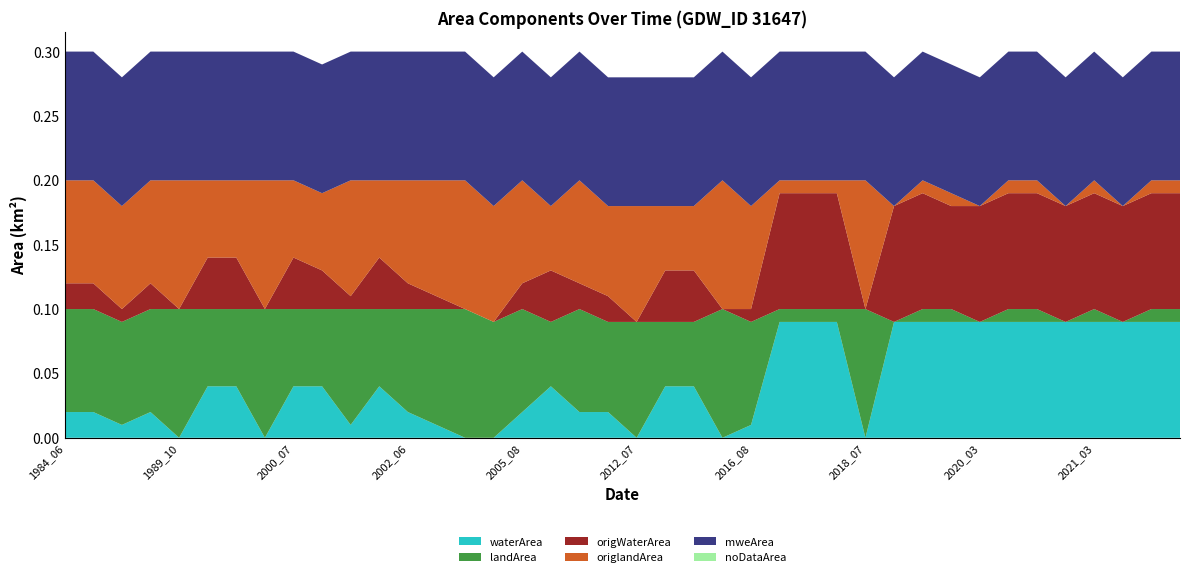

Reading left to right, list all the values displayed in this chart.

waterArea: 1984_06=0.0	1984_08=0.0	1988_07=0.0	1988_09=0.0	1989_10=0.0	1990_08=0.0	1994_07=0.0	1998_02=0.0	2000_07=0.0	2000_09=0.0	2001_07=0.0	2001_08=0.0	2002_06=0.0	2002_08=0.0	2003_07=0.0	2004_07=0.0	2005_08=0.0	2007_07=0.0	2010_07=0.0	2011_09=0.0	2012_07=0.0	2013_05=0.0	2014_08=0.0	2015_04=0.0	2016_08=0.0	2017_03=0.1	2017_08=0.1	2017_10=0.1	2018_07=0.0	2018_10=0.1	2019_10=0.1	2020_02=0.1	2020_03=0.1	2020_06=0.1	2020_10=0.1	2021_02=0.1	2021_03=0.1	2021_04=0.1	2021_09=0.1	2021_10=0.1
landArea: 1984_06=0.1	1984_08=0.1	1988_07=0.1	1988_09=0.1	1989_10=0.1	1990_08=0.1	1994_07=0.1	1998_02=0.1	2000_07=0.1	2000_09=0.1	2001_07=0.1	2001_08=0.1	2002_06=0.1	2002_08=0.1	2003_07=0.1	2004_07=0.1	2005_08=0.1	2007_07=0.1	2010_07=0.1	2011_09=0.1	2012_07=0.1	2013_05=0.1	2014_08=0.1	2015_04=0.1	2016_08=0.1	2017_03=0.0	2017_08=0.0	2017_10=0.0	2018_07=0.1	2018_10=0.0	2019_10=0.0	2020_02=0.0	2020_03=0.0	2020_06=0.0	2020_10=0.0	2021_02=0.0	2021_03=0.0	2021_04=0.0	2021_09=0.0	2021_10=0.0
origWaterArea: 1984_06=0.0	1984_08=0.0	1988_07=0.0	1988_09=0.0	1989_10=0.0	1990_08=0.0	1994_07=0.0	1998_02=0.0	2000_07=0.0	2000_09=0.0	2001_07=0.0	2001_08=0.0	2002_06=0.0	2002_08=0.0	2003_07=0.0	2004_07=0.0	2005_08=0.0	2007_07=0.0	2010_07=0.0	2011_09=0.0	2012_07=0.0	2013_05=0.0	2014_08=0.0	2015_04=0.0	2016_08=0.0	2017_03=0.1	2017_08=0.1	2017_10=0.1	2018_07=0.0	2018_10=0.1	2019_10=0.1	2020_02=0.1	2020_03=0.1	2020_06=0.1	2020_10=0.1	2021_02=0.1	2021_03=0.1	2021_04=0.1	2021_09=0.1	2021_10=0.1
origlandArea: 1984_06=0.1	1984_08=0.1	1988_07=0.1	1988_09=0.1	1989_10=0.1	1990_08=0.1	1994_07=0.1	1998_02=0.1	2000_07=0.1	2000_09=0.1	2001_07=0.1	2001_08=0.1	2002_06=0.1	2002_08=0.1	2003_07=0.1	2004_07=0.1	2005_08=0.1	2007_07=0.1	2010_07=0.1	2011_09=0.1	2012_07=0.1	2013_05=0.1	2014_08=0.1	2015_04=0.1	2016_08=0.1	2017_03=0.0	2017_08=0.0	2017_10=0.0	2018_07=0.1	2018_10=0.0	2019_10=0.0	2020_02=0.0	2020_03=0.0	2020_06=0.0	2020_10=0.0	2021_02=0.0	2021_03=0.0	2021_04=0.0	2021_09=0.0	2021_10=0.0
mweArea: 1984_06=0.1	1984_08=0.1	1988_07=0.1	1988_09=0.1	1989_10=0.1	1990_08=0.1	1994_07=0.1	1998_02=0.1	2000_07=0.1	2000_09=0.1	2001_07=0.1	2001_08=0.1	2002_06=0.1	2002_08=0.1	2003_07=0.1	2004_07=0.1	2005_08=0.1	2007_07=0.1	2010_07=0.1	2011_09=0.1	2012_07=0.1	2013_05=0.1	2014_08=0.1	2015_04=0.1	2016_08=0.1	2017_03=0.1	2017_08=0.1	2017_10=0.1	2018_07=0.1	2018_10=0.1	2019_10=0.1	2020_02=0.1	2020_03=0.1	2020_06=0.1	2020_10=0.1	2021_02=0.1	2021_03=0.1	2021_04=0.1	2021_09=0.1	2021_10=0.1
noDataArea: 1984_06=0.0	1984_08=0.0	1988_07=0.0	1988_09=0.0	1989_10=0.0	1990_08=0.0	1994_07=0.0	1998_02=0.0	2000_07=0.0	2000_09=0.0	2001_07=0.0	2001_08=0.0	2002_06=0.0	2002_08=0.0	2003_07=0.0	2004_07=0.0	2005_08=0.0	2007_07=0.0	2010_07=0.0	2011_09=0.0	2012_07=0.0	2013_05=0.0	2014_08=0.0	2015_04=0.0	2016_08=0.0	2017_03=0.0	2017_08=0.0	2017_10=0.0	2018_07=0.0	2018_10=0.0	2019_10=0.0	2020_02=0.0	2020_03=0.0	2020_06=0.0	2020_10=0.0	2021_02=0.0	2021_03=0.0	2021_04=0.0	2021_09=0.0	2021_10=0.0